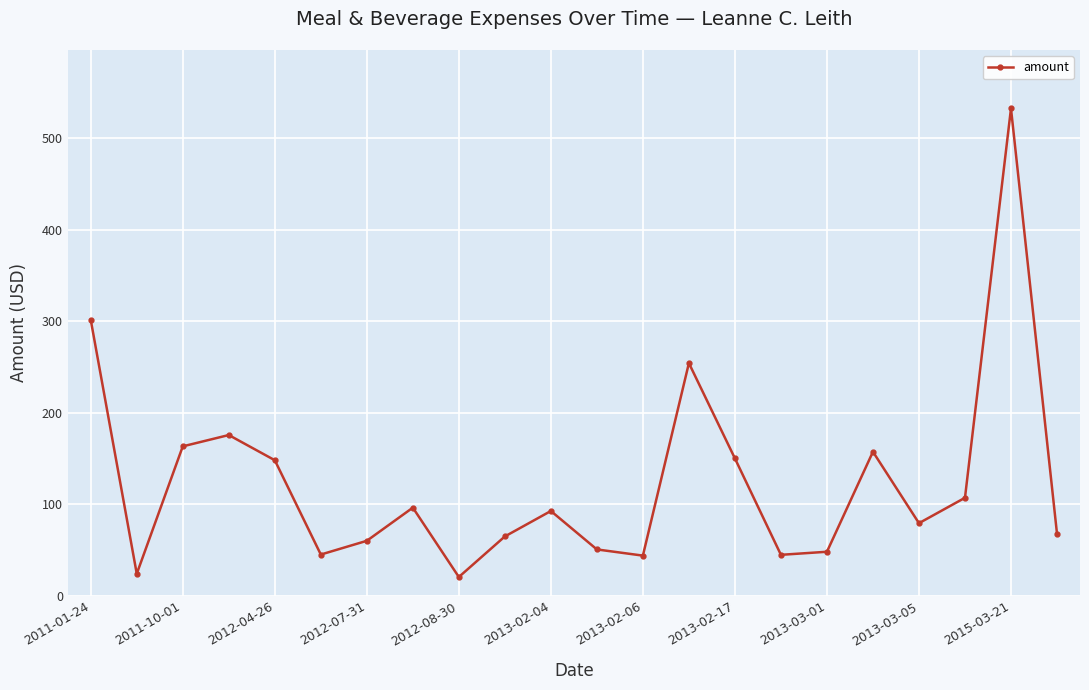

What is the value of the 5th point from the left?

148.0